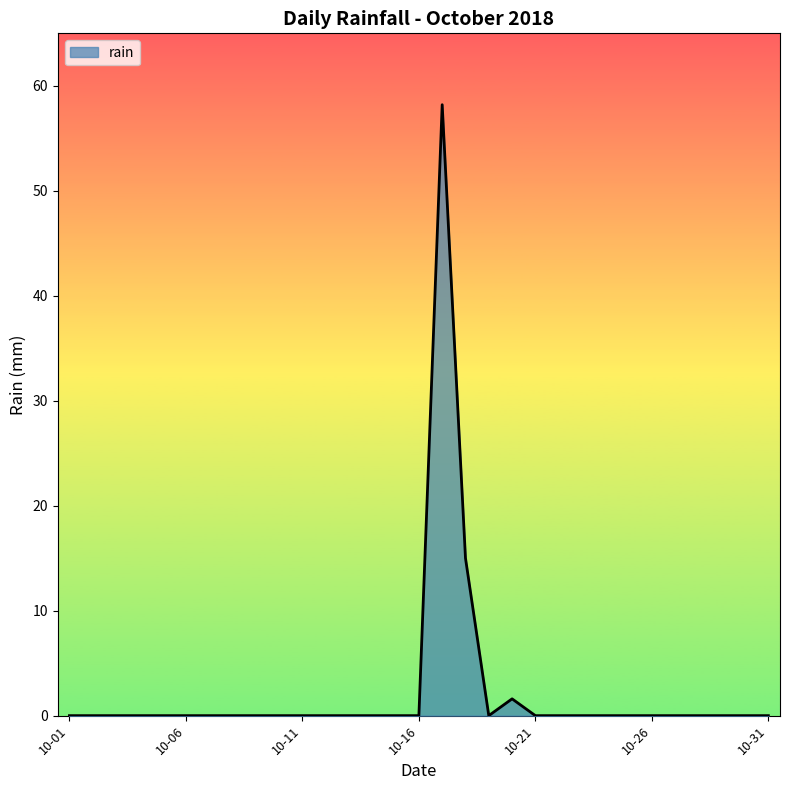

What is the difference between the maximum and minimum values?

58.2